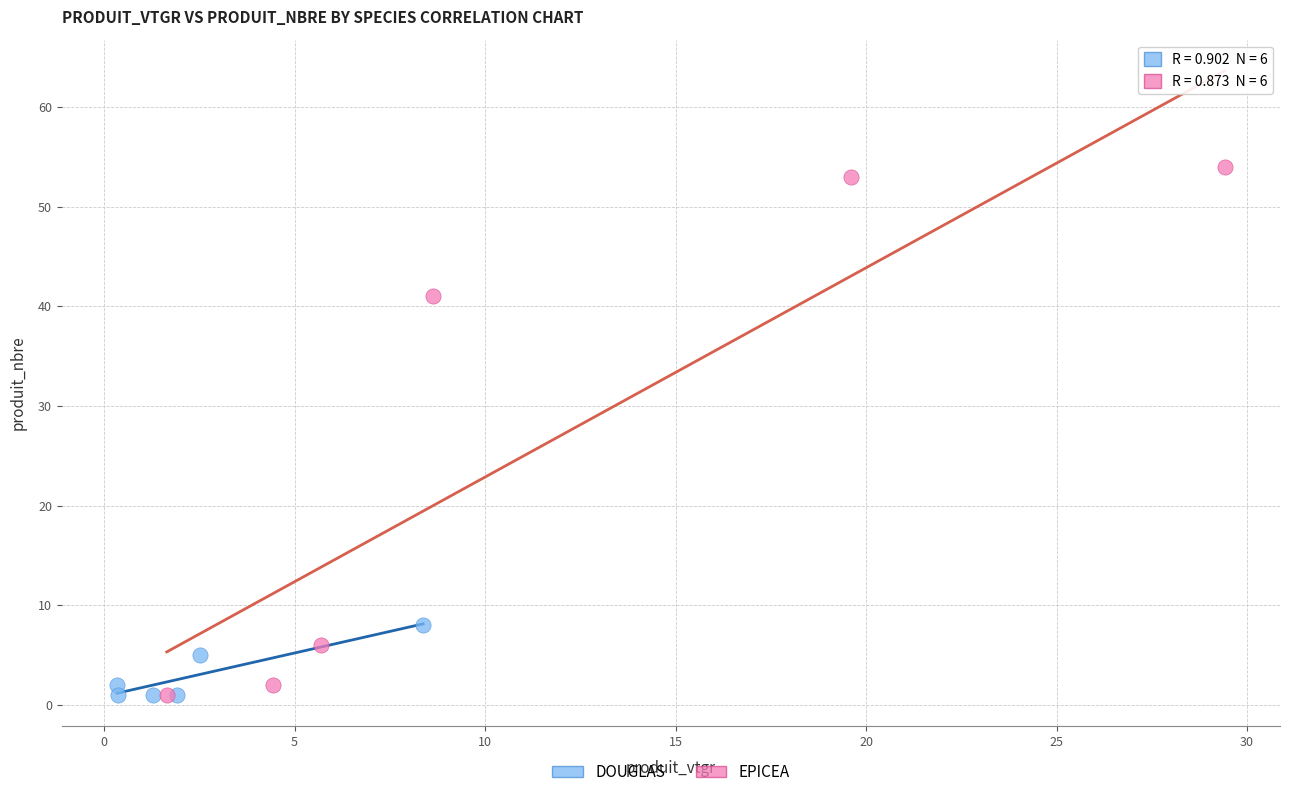

Which series has the widest spread of Y values?

EPICEA